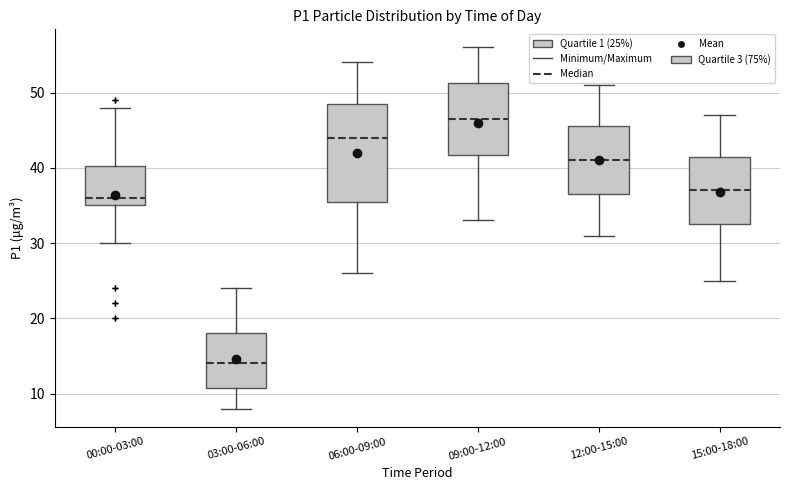

Which box's median line is the highest?

09:00-12:00